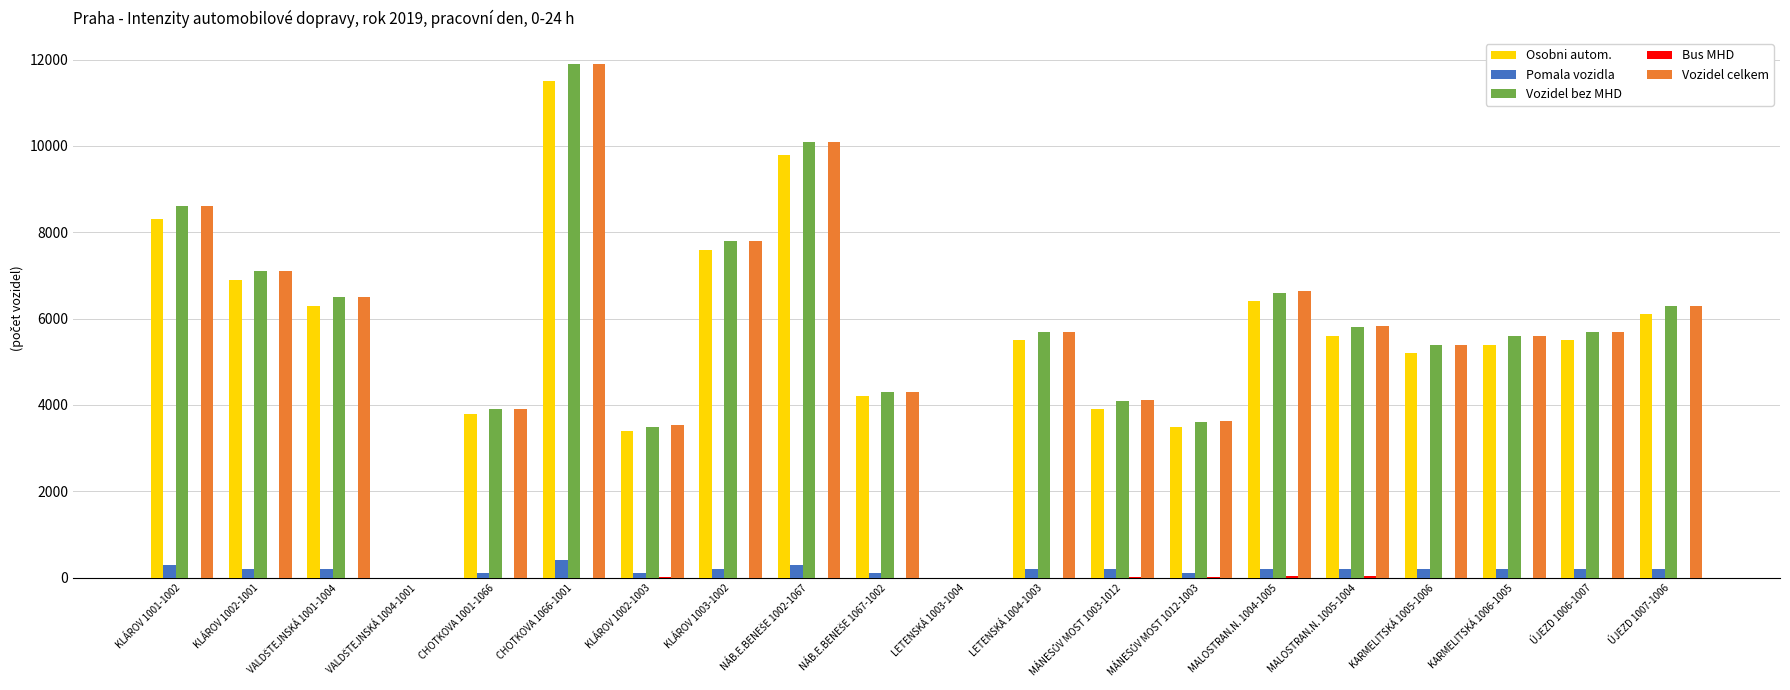

The Vozidel celkem series shows 2838 at KARMELITSKÁ 1006-1005. True or false?

False